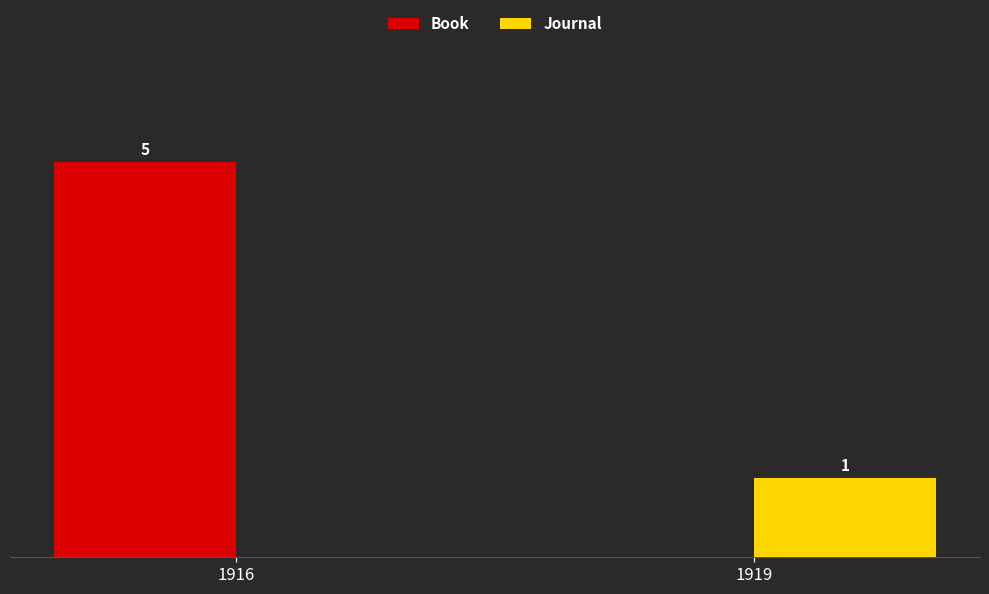

Between 1916 and 1919, which series saw the biggest shift?

Book